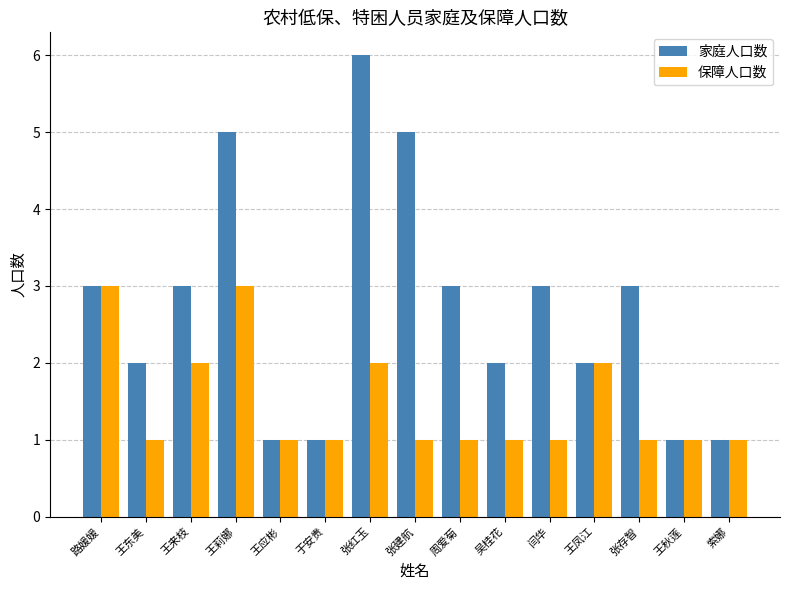

Count the number of data series in this chart.

2